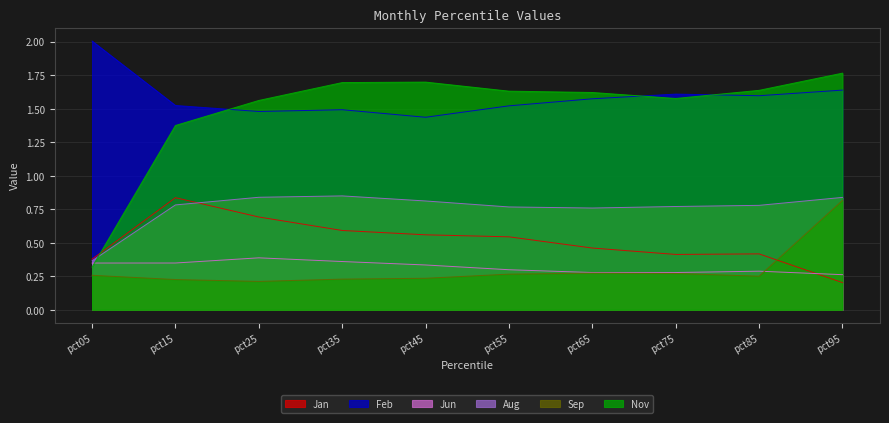

Which series has the largest total across all categories?

Feb